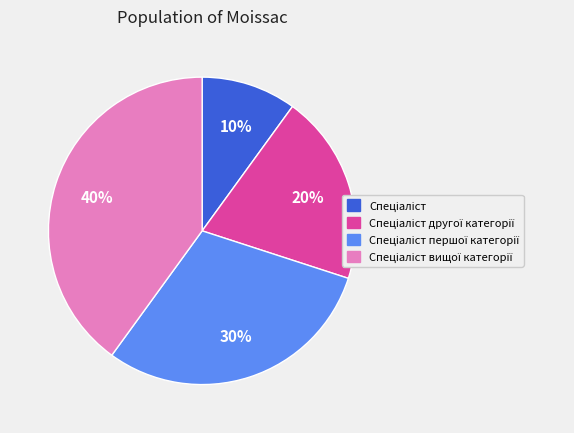

To the nearest percent, what is the difference between the largest and smallest slice percentages?

30%